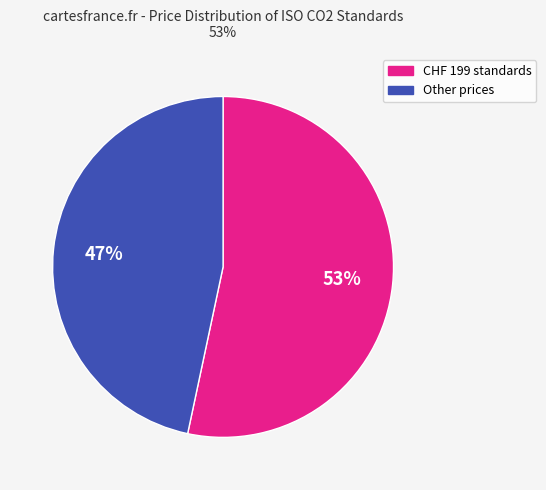

To the nearest percent, what is the average slice percentage?

50%